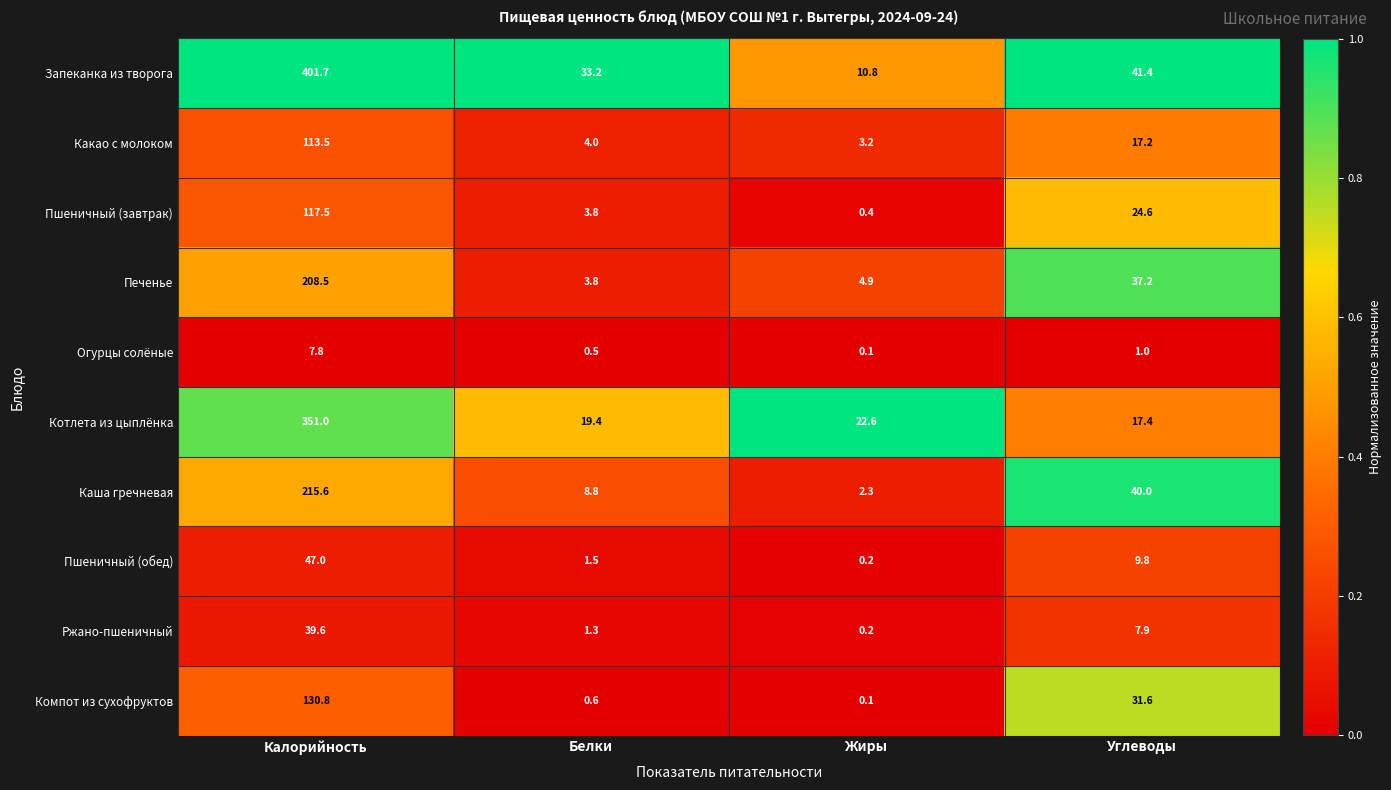

Rank the series by their maximum value, from lowest to highest.

Огурцы солёные, Ржано-пшеничный, Пшеничный (обед), Какао с молоком, Пшеничный (завтрак), Компот из сухофруктов, Печенье, Каша гречневая, Котлета из цыплёнка, Запеканка из творога